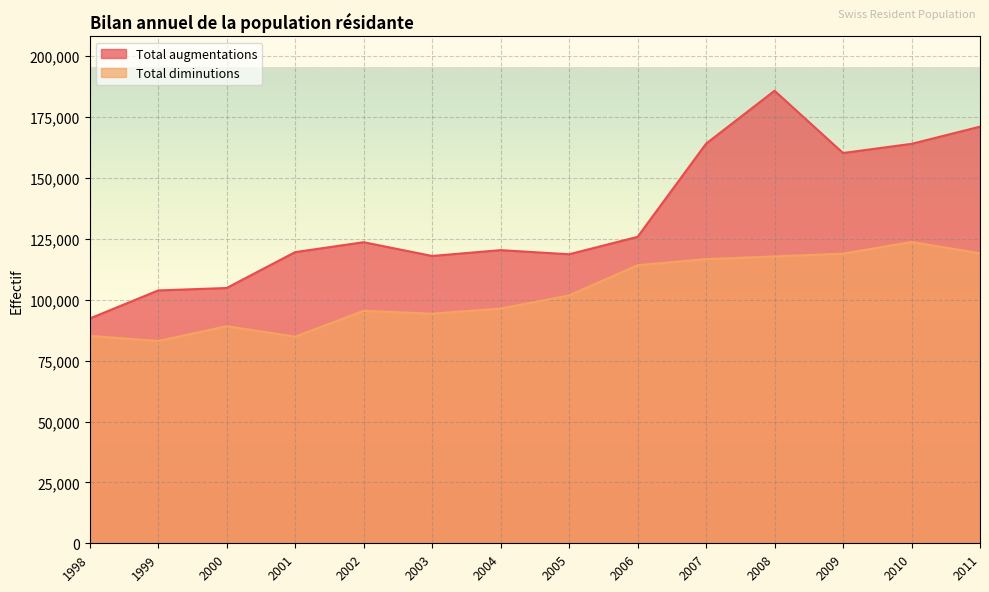

The value of Total diminutions at 2009 is 191616. True or false?

False